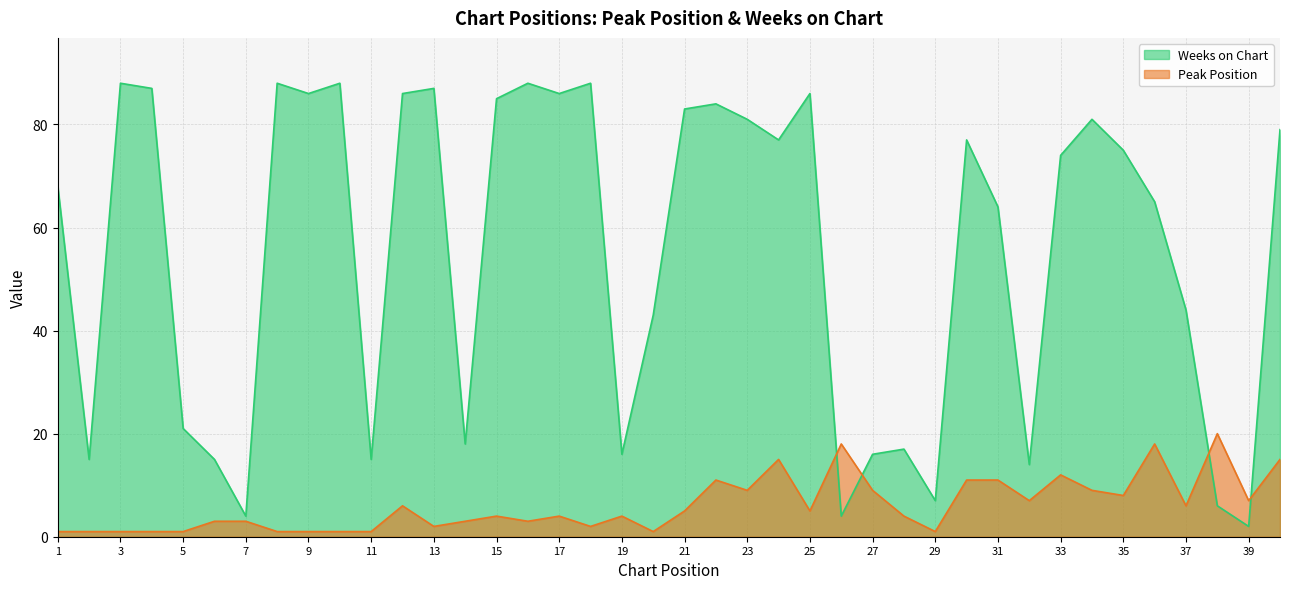

Reading right to left, list all the values displayed in this chart.

Peak Position: 40=15	39=7	38=20	37=6	36=18	35=8	34=9	33=12	32=7	31=11	30=11	29=1	28=4	27=9	26=18	25=5	24=15	23=9	22=11	21=5	20=1	19=4	18=2	17=4	16=3	15=4	14=3	13=2	12=6	11=1	10=1	9=1	8=1	7=3	6=3	5=1	4=1	3=1	2=1	1=1
Weeks on Chart: 40=79	39=2	38=6	37=44	36=65	35=75	34=81	33=74	32=14	31=64	30=77	29=7	28=17	27=16	26=4	25=86	24=77	23=81	22=84	21=83	20=43	19=16	18=88	17=86	16=88	15=85	14=18	13=87	12=86	11=15	10=88	9=86	8=88	7=4	6=15	5=21	4=87	3=88	2=15	1=68